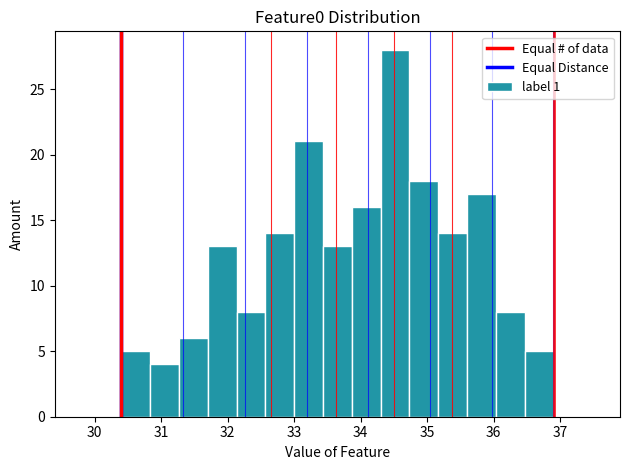

Which range on the x-axis has the tallest bar?

34.3 to 34.7